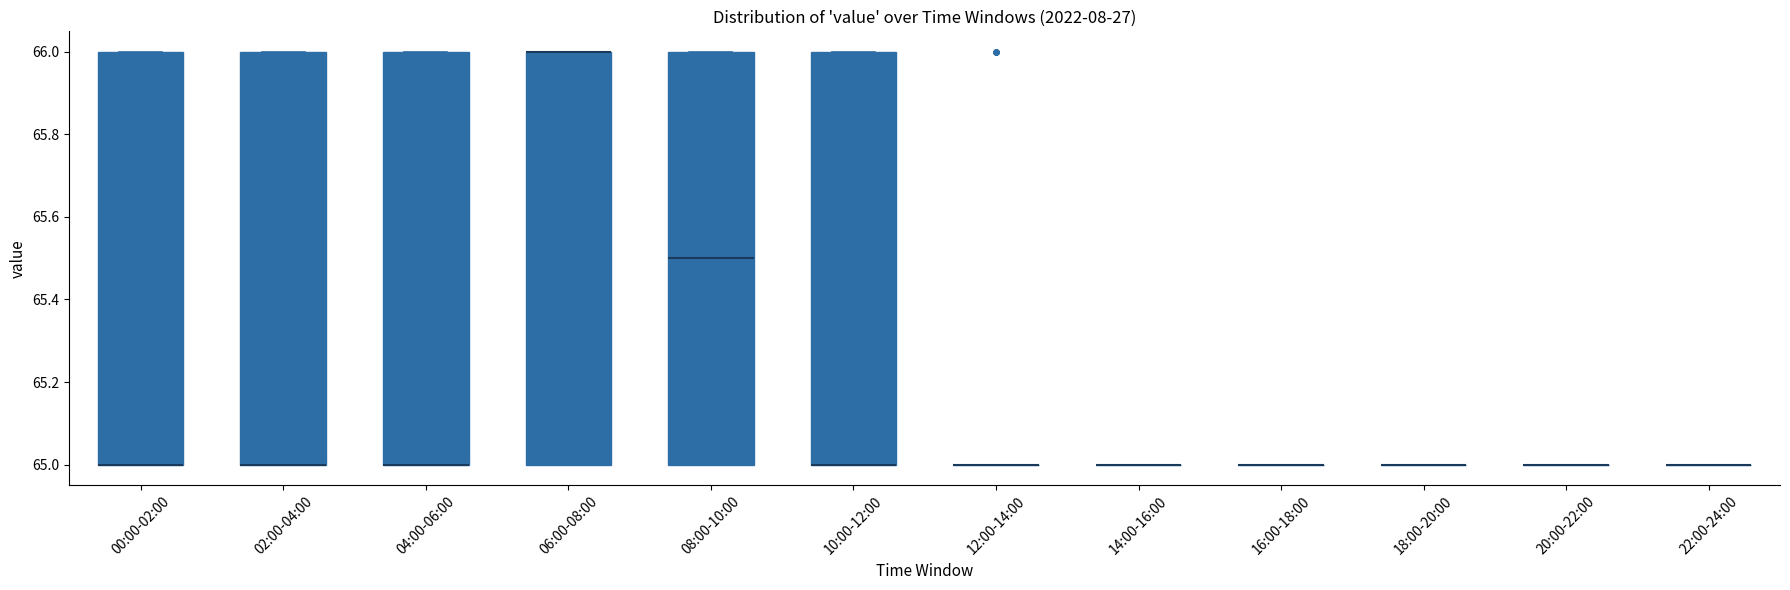

Reading left to right, read every box against the y-axis: the position of its median line, the range the box covers, and the ends of its whiskers. The values are not printed on the chart, so give them approximately, as read against the axis.

00:00-02:00: median 65.0 (drawn on the box's lower edge), box 65.0 to 66.0, whiskers 65.0 to 66.0
02:00-04:00: median 65.0 (drawn on the box's lower edge), box 65.0 to 66.0, whiskers 65.0 to 66.0
04:00-06:00: median 65.0 (drawn on the box's lower edge), box 65.0 to 66.0, whiskers 65.0 to 66.0
06:00-08:00: median 66.0 (drawn on the box's upper edge), box 65.0 to 66.0, whiskers 65.0 to 66.0
08:00-10:00: median 65.5, box 65.0 to 66.0, whiskers 65.0 to 66.0
10:00-12:00: median 65.0 (drawn on the box's lower edge), box 65.0 to 66.0, whiskers 65.0 to 66.0
12:00-14:00: box collapsed to a line at 65.0, whiskers 65.0 to 65.0
14:00-16:00: box collapsed to a line at 65.0, whiskers 65.0 to 65.0
16:00-18:00: box collapsed to a line at 65.0, whiskers 65.0 to 65.0
18:00-20:00: box collapsed to a line at 65.0, whiskers 65.0 to 65.0
20:00-22:00: box collapsed to a line at 65.0, whiskers 65.0 to 65.0
22:00-24:00: box collapsed to a line at 65.0, whiskers 65.0 to 65.0